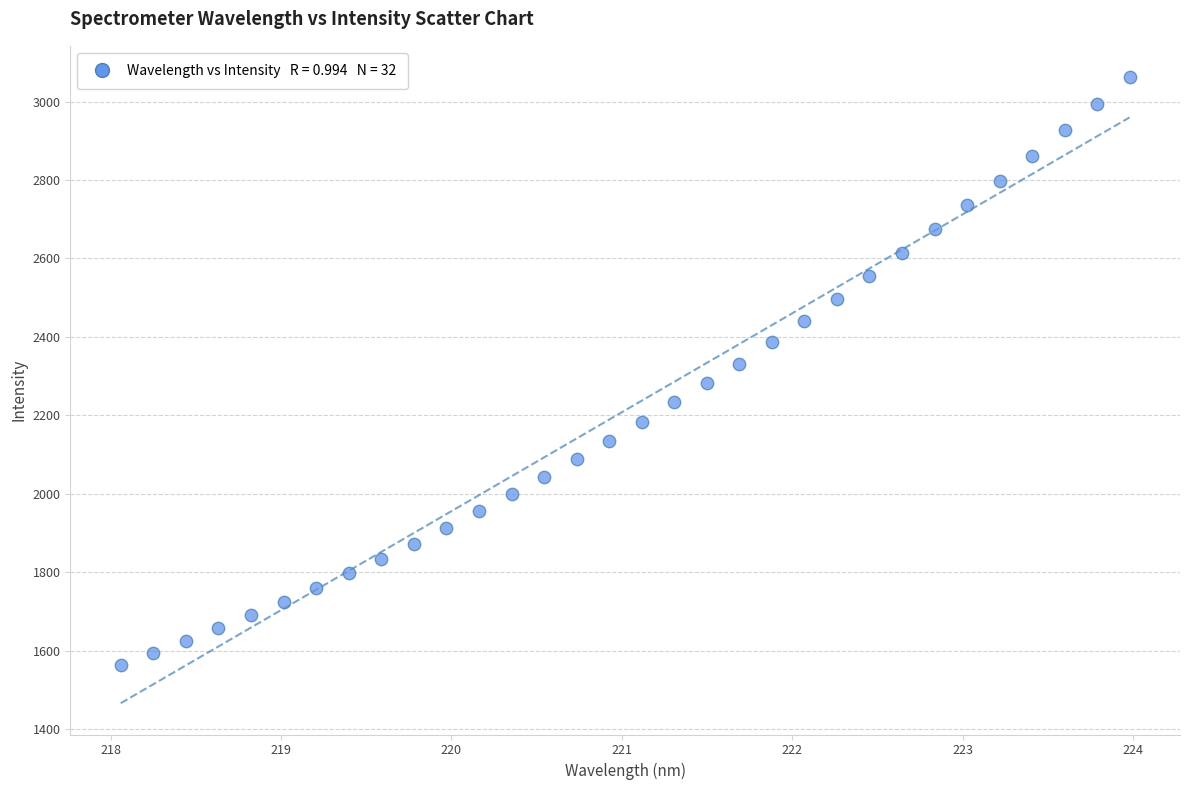

What is the range of Y values (max minus min)?

1498.3